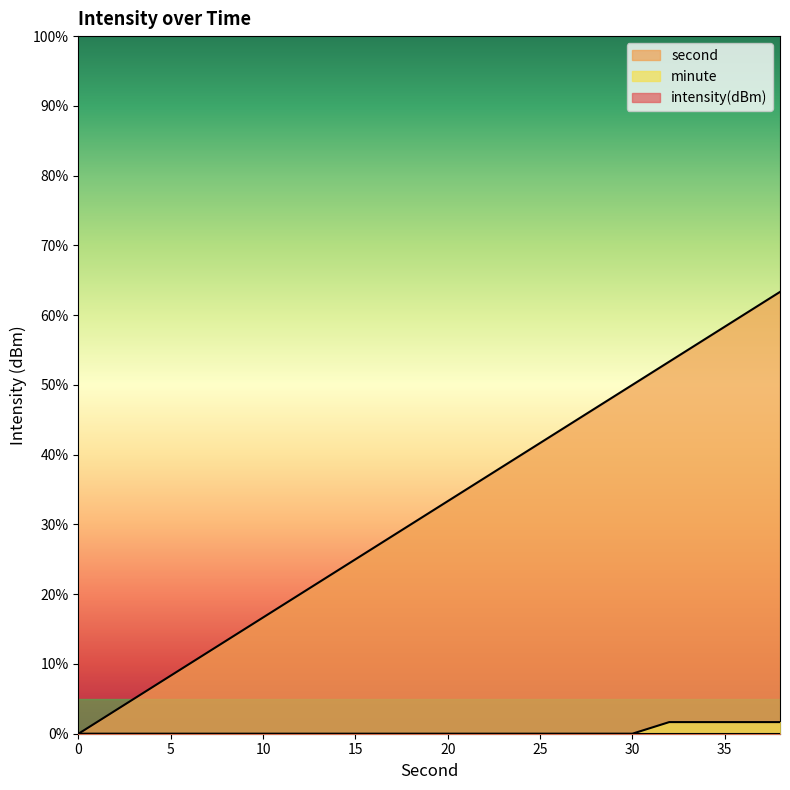

Reading right to left, list all the values displayed in this chart.

second: 63.3	60.0	56.7	53.3	50.0	46.7	43.3	40.0	36.7	33.3	30.0	26.7	23.3	20.0	16.7	13.3	10.0	6.7	3.3	0.0
minute: 1.7	1.7	1.7	1.7	0.0	0.0	0.0	0.0	0.0	0.0	0.0	0.0	0.0	0.0	0.0	0.0	0.0	0.0	0.0	0.0